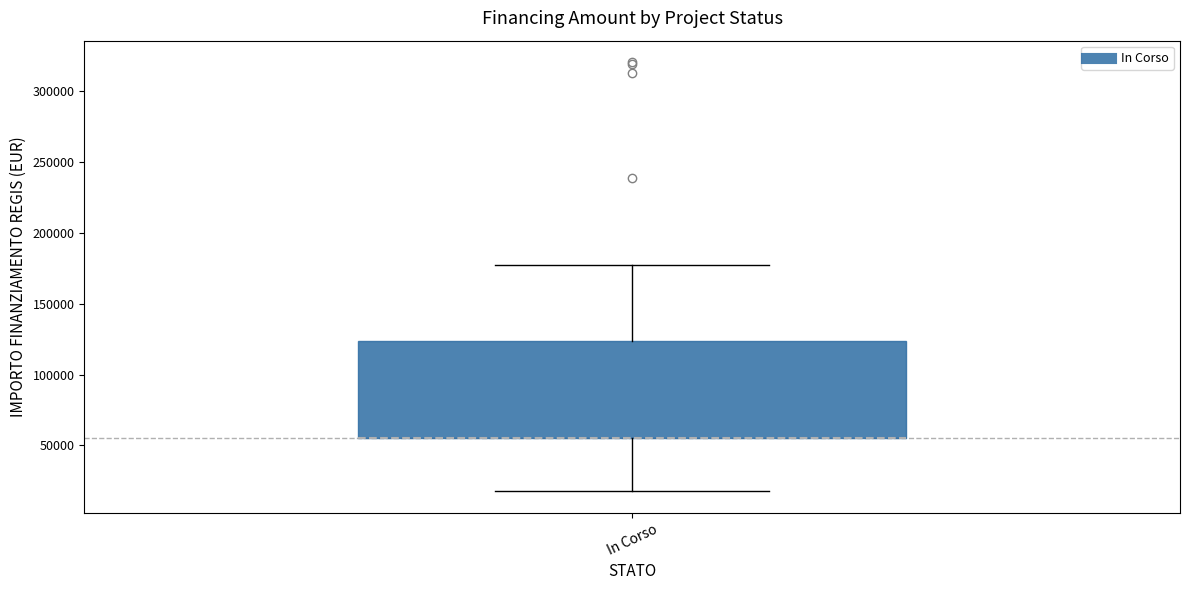

Transcribe this box plot: give where the median line is, the range the box spans, and where the two whiskers end, as read against the y-axis. The values are not printed on the chart, so give them approximately, as read against the axis.

median 55000 (drawn on the box's lower edge), box 55000 to 125000, whiskers 20000 to 175000